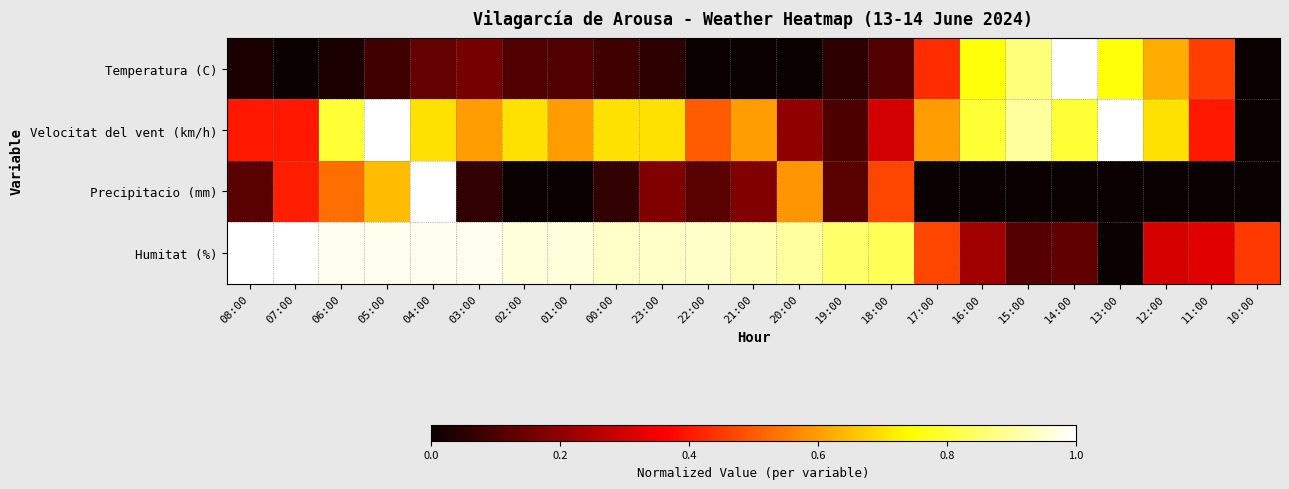

Reading left to right, extract all data points from this chart.

Temperatura (C): 08:00=0.0	07:00=0.0	06:00=0.0	05:00=0.1	04:00=0.1	03:00=0.2	02:00=0.1	01:00=0.1	00:00=0.1	23:00=0.1	22:00=0.0	21:00=0.0	20:00=0.0	19:00=0.1	18:00=0.1	17:00=0.4	16:00=0.8	15:00=0.9	14:00=1.0	13:00=0.8	12:00=0.6	11:00=0.5	10:00=0.0
Velocitat del vent (km/h): 08:00=0.4	07:00=0.4	06:00=0.8	05:00=1.0	04:00=0.7	03:00=0.6	02:00=0.7	01:00=0.6	00:00=0.7	23:00=0.7	22:00=0.5	21:00=0.6	20:00=0.2	19:00=0.1	18:00=0.3	17:00=0.6	16:00=0.8	15:00=0.9	14:00=0.8	13:00=1.0	12:00=0.7	11:00=0.4	10:00=0.0
Precipitacio (mm): 08:00=0.1	07:00=0.4	06:00=0.5	05:00=0.6	04:00=1.0	03:00=0.1	02:00=0.0	01:00=0.0	00:00=0.1	23:00=0.2	22:00=0.1	21:00=0.2	20:00=0.6	19:00=0.1	18:00=0.5	17:00=0.0	16:00=0.0	15:00=0.0	14:00=0.0	13:00=0.0	12:00=0.0	11:00=0.0	10:00=0.0
Humitat (%): 08:00=1.0	07:00=1.0	06:00=1.0	05:00=1.0	04:00=1.0	03:00=1.0	02:00=1.0	01:00=1.0	00:00=0.9	23:00=0.9	22:00=0.9	21:00=0.9	20:00=0.9	19:00=0.8	18:00=0.8	17:00=0.5	16:00=0.2	15:00=0.1	14:00=0.1	13:00=0.0	12:00=0.3	11:00=0.3	10:00=0.5